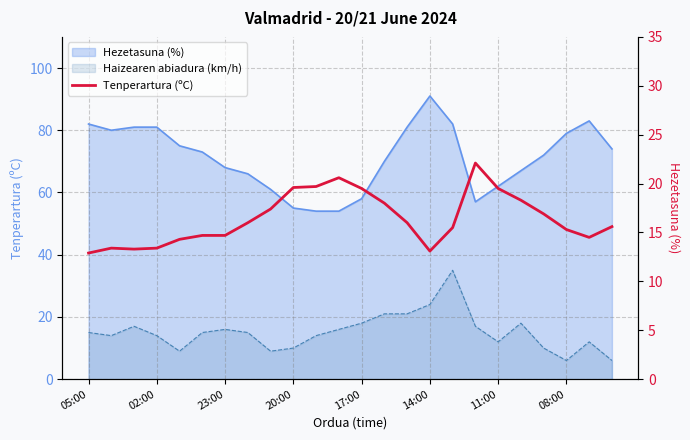

How many data points does each series have?

24